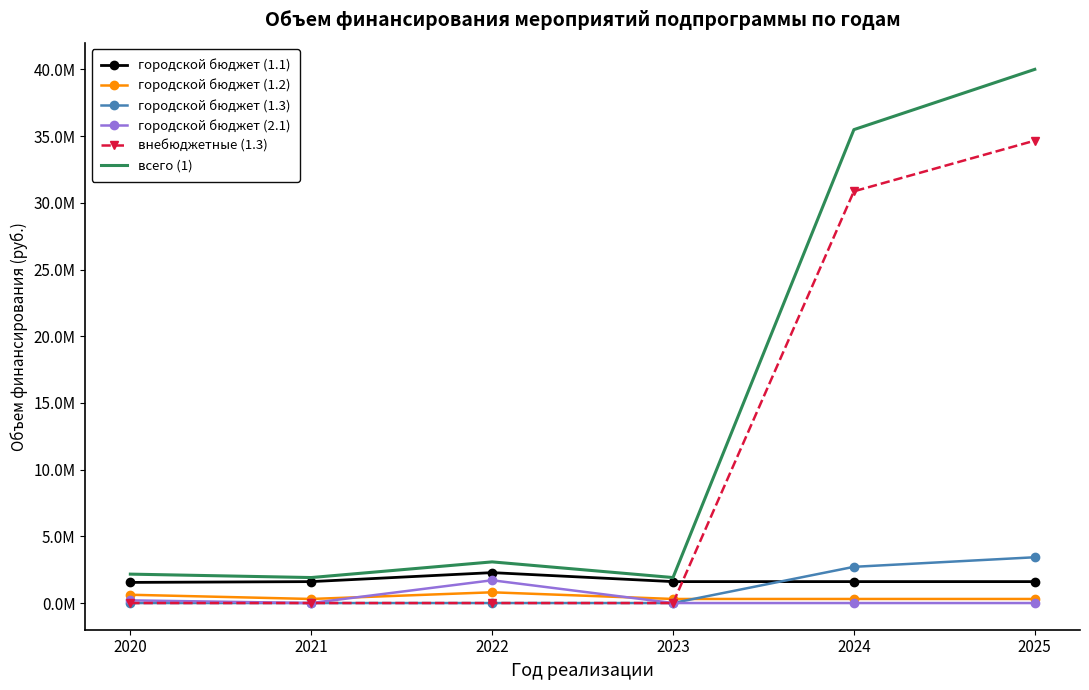

What are all the series names shown in the legend?

городской бюджет (1.1), городской бюджет (1.2), городской бюджет (1.3), городской бюджет (2.1), внебюджетные (1.3), всего (1)